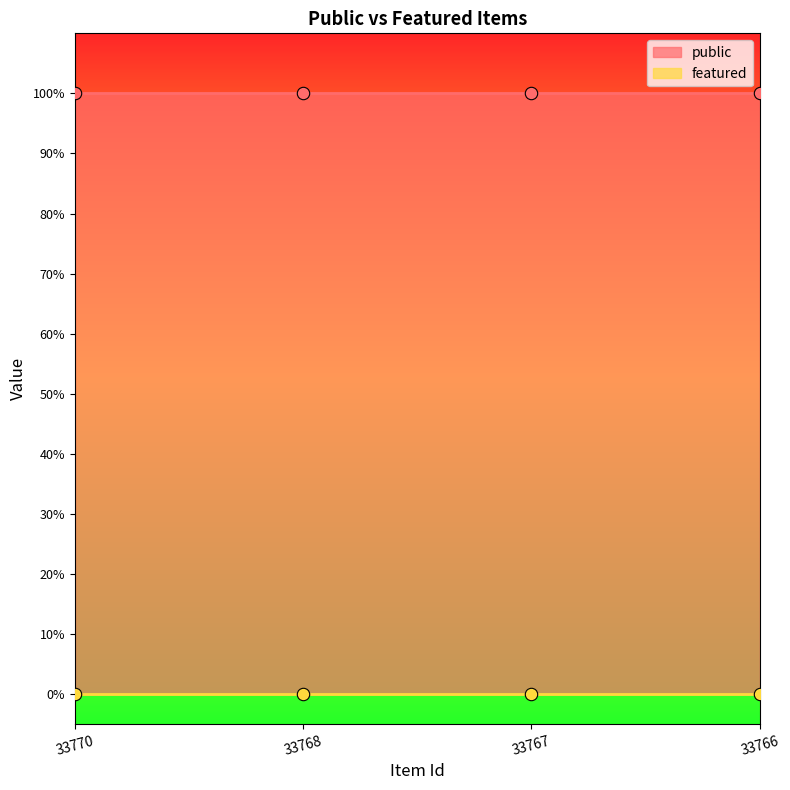

Which series has the widest spread of Y values?

public